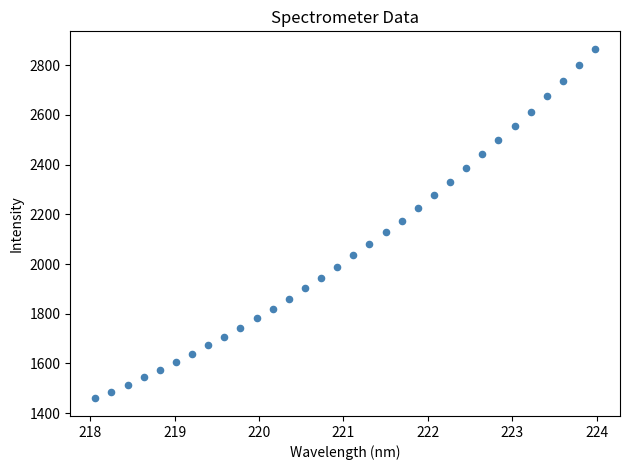

What is the range of Y values (max minus min)?

1406.9